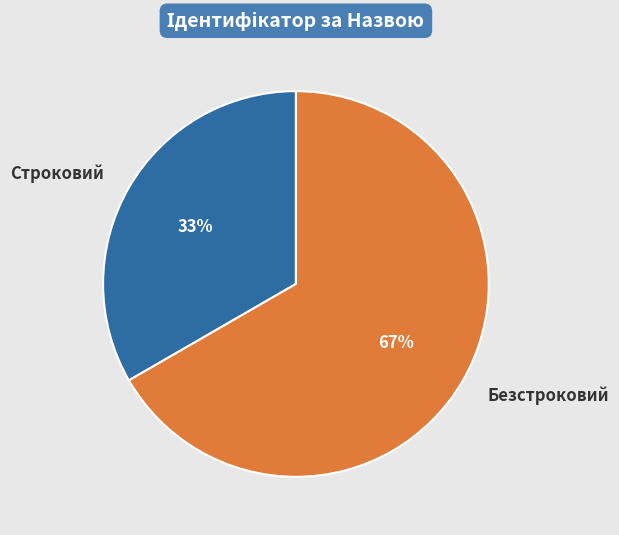

To the nearest percent, what is the average slice percentage?

50%